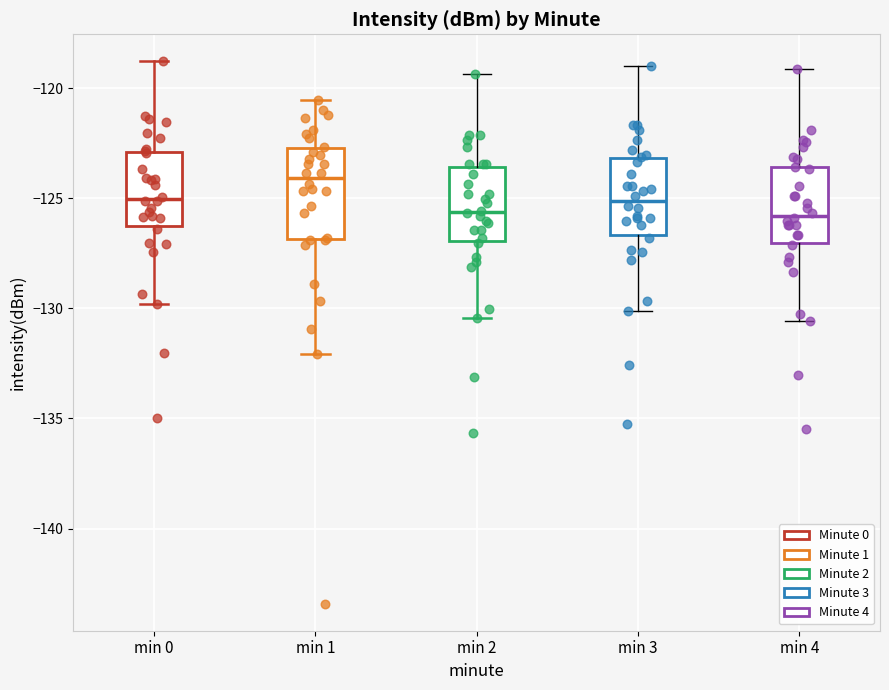

Which box has the highest median line?

min 1